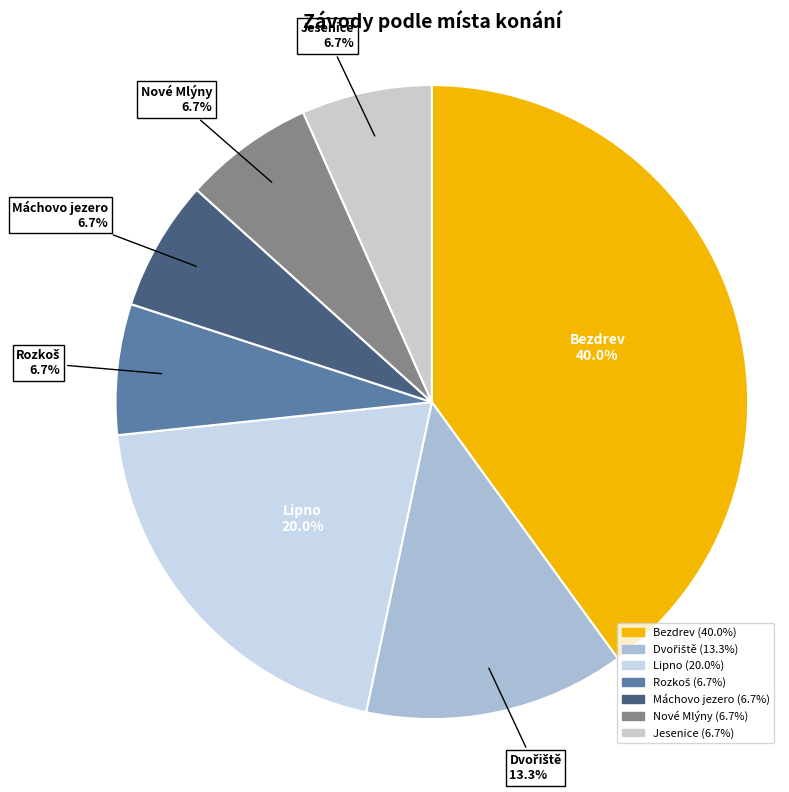

To the nearest percent, what is the difference between the largest and smallest slice percentages?

33%